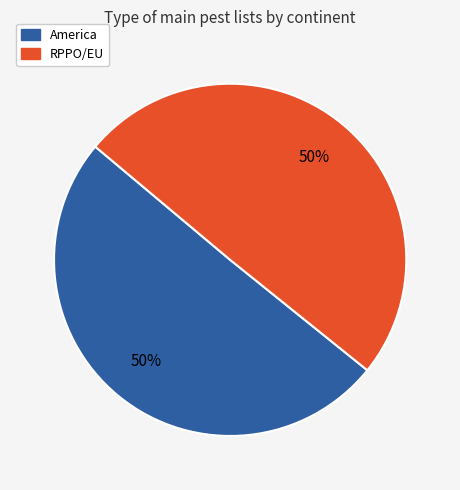

Is it true that RPPO/EU is 50% of the pie?

True